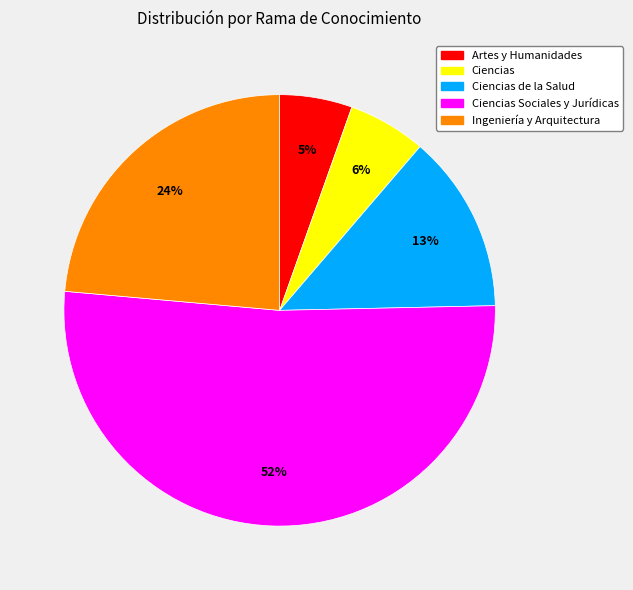

Does any single category account for the majority?

Yes